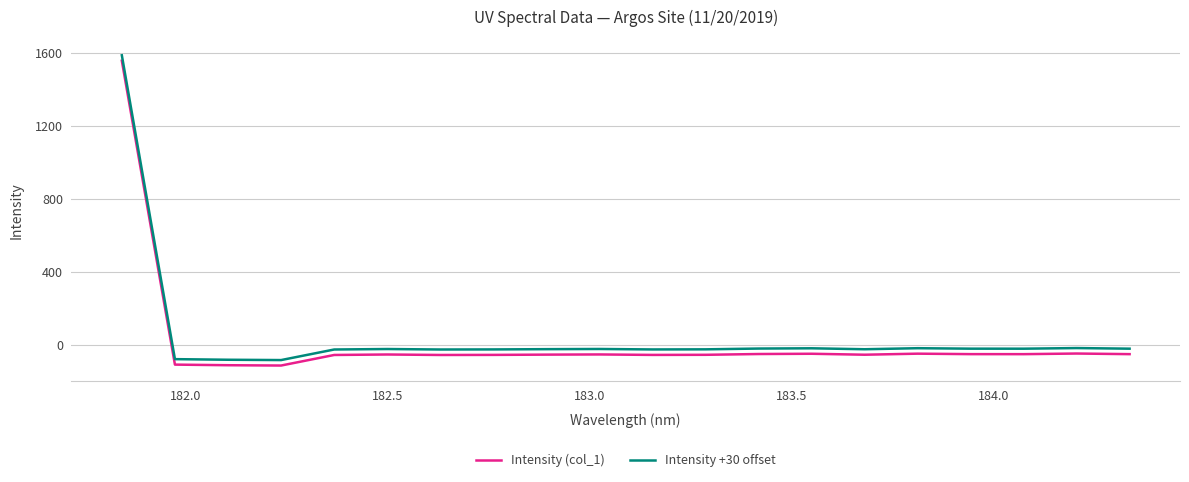

Rank the series by their maximum value, from lowest to highest.

Intensity (col_1), Intensity +30 offset